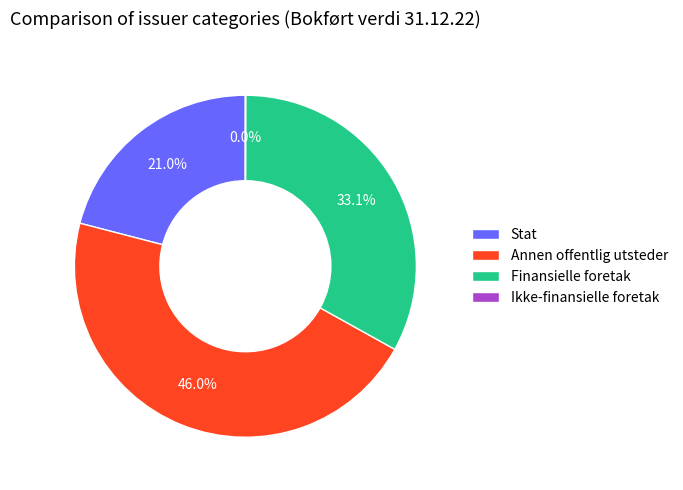

Does Stat represent more than half of the total?

No